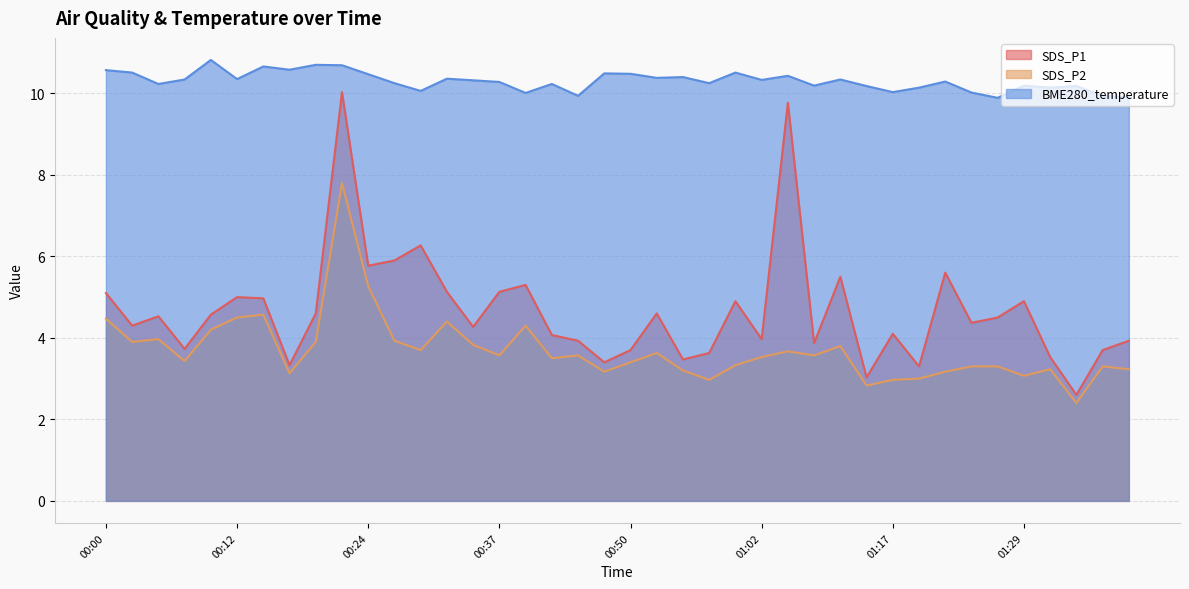

At which category does SDS_P1 reach its first local valley?

00:02